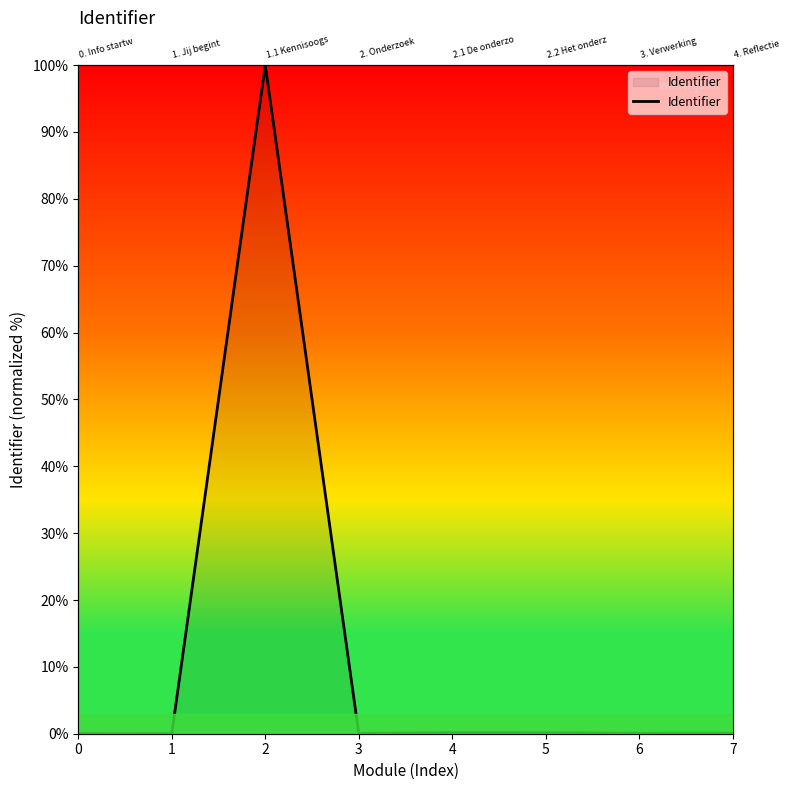

Rank the categories by value from lowest to highest.

0, 1, 3, 6, 7, 5, 4, 2